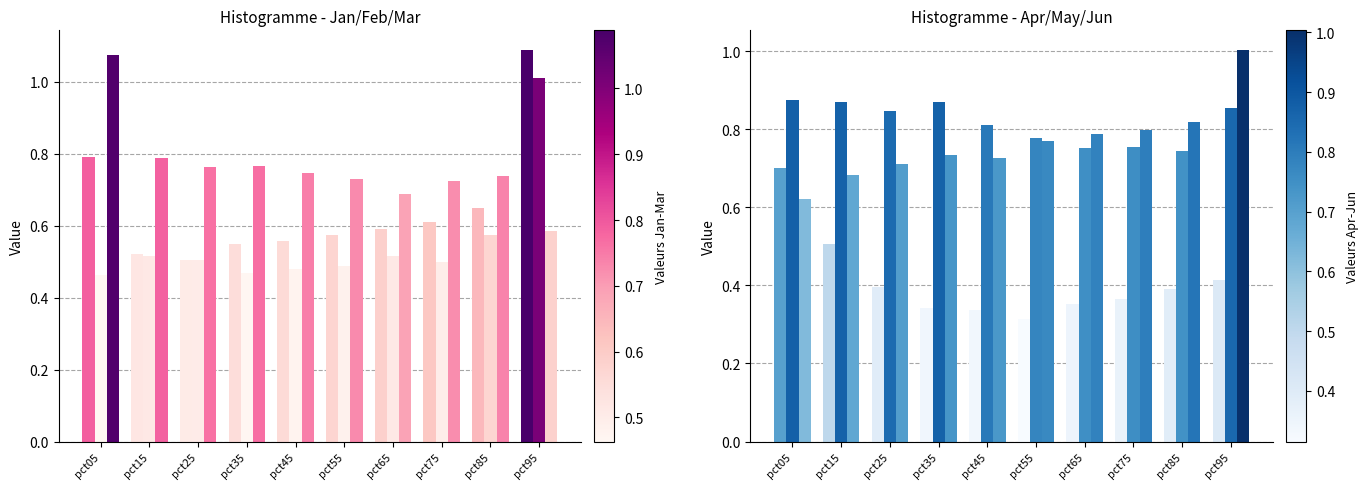

What is the highest value of the Apr series?

0.7